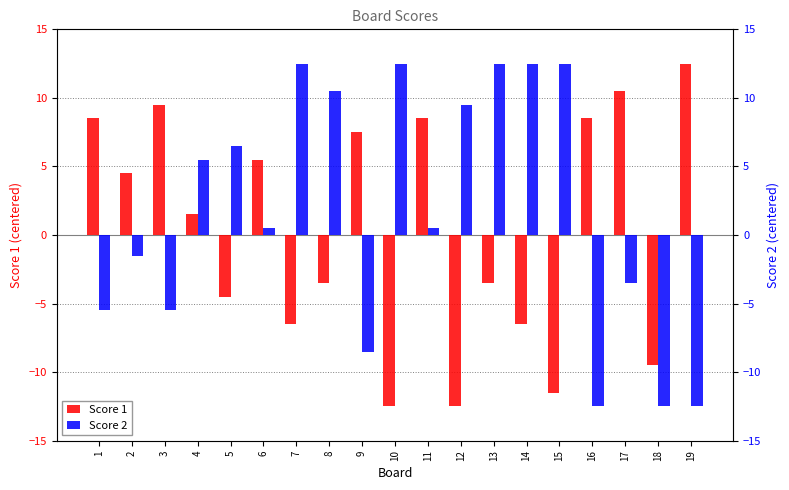

What is the difference between the maximum and minimum values in the Score 1 series?

25.0